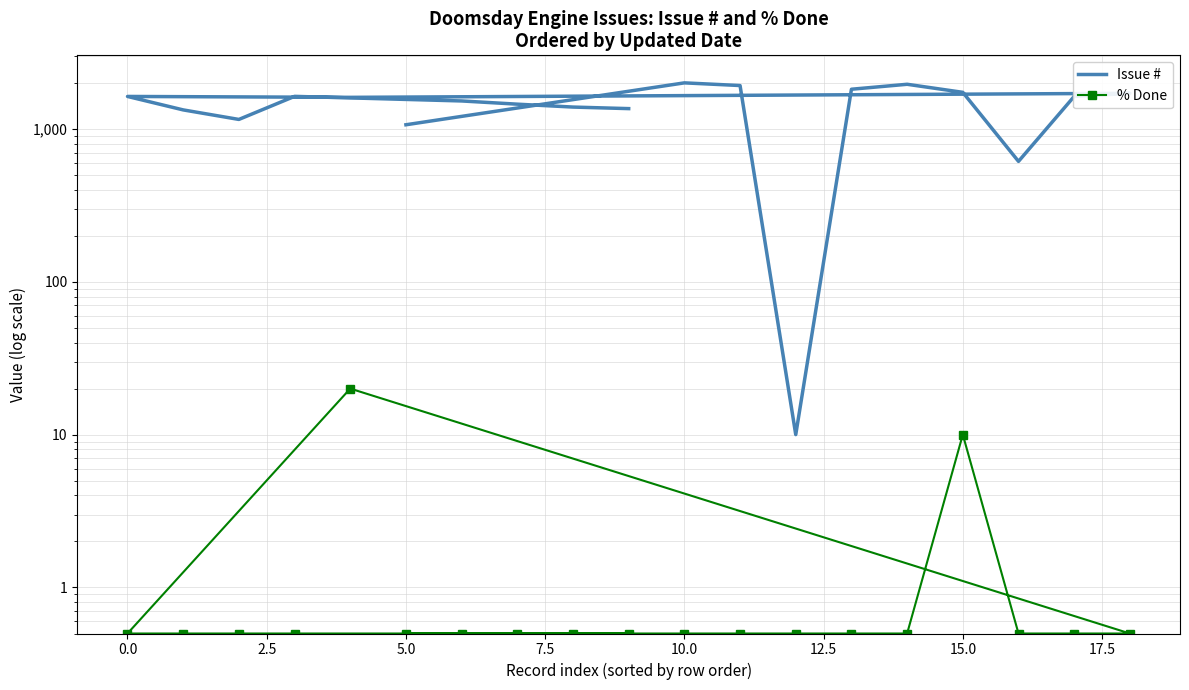

What is the minimum value shown in the chart?

0.5